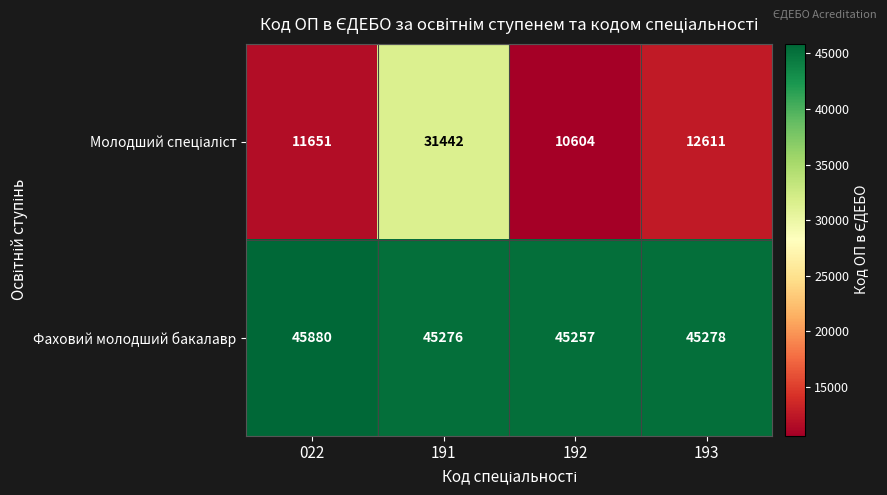

How many distinct data groups are displayed?

2